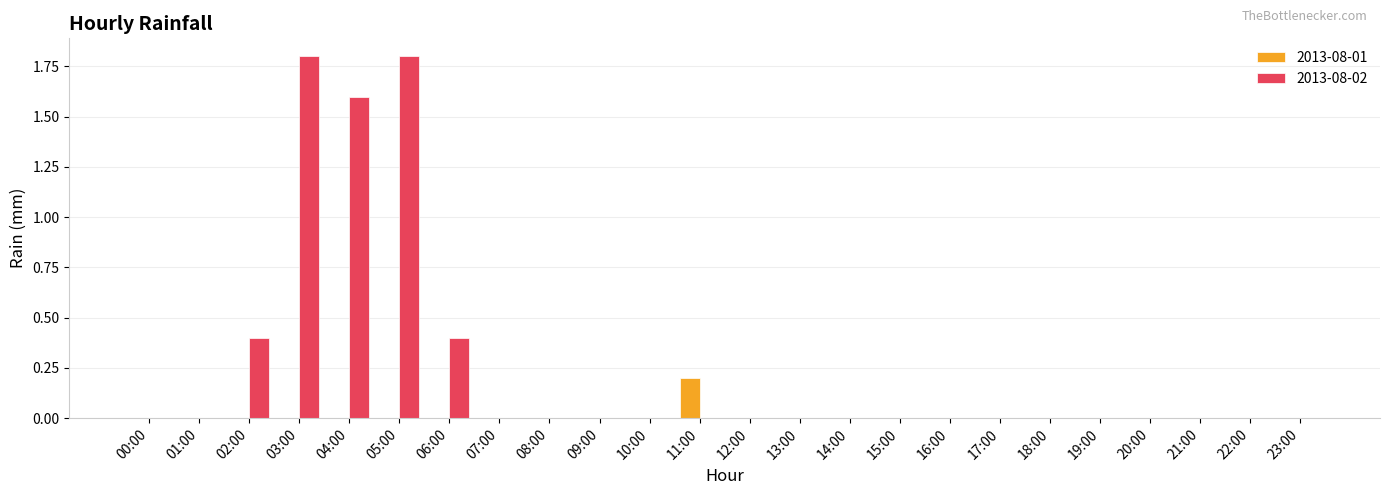

How many distinct data groups are displayed?

2